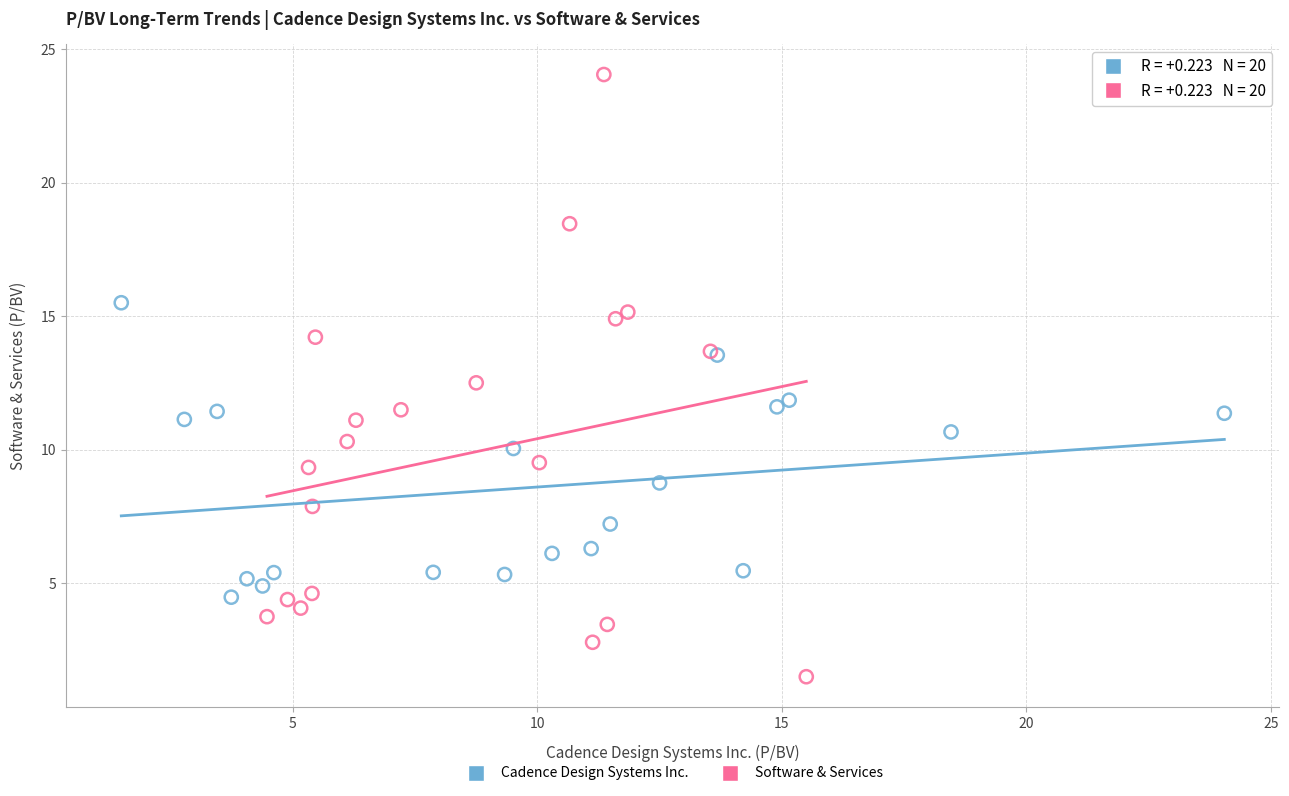

Which series reaches the minimum Y coordinate?

Software & Services